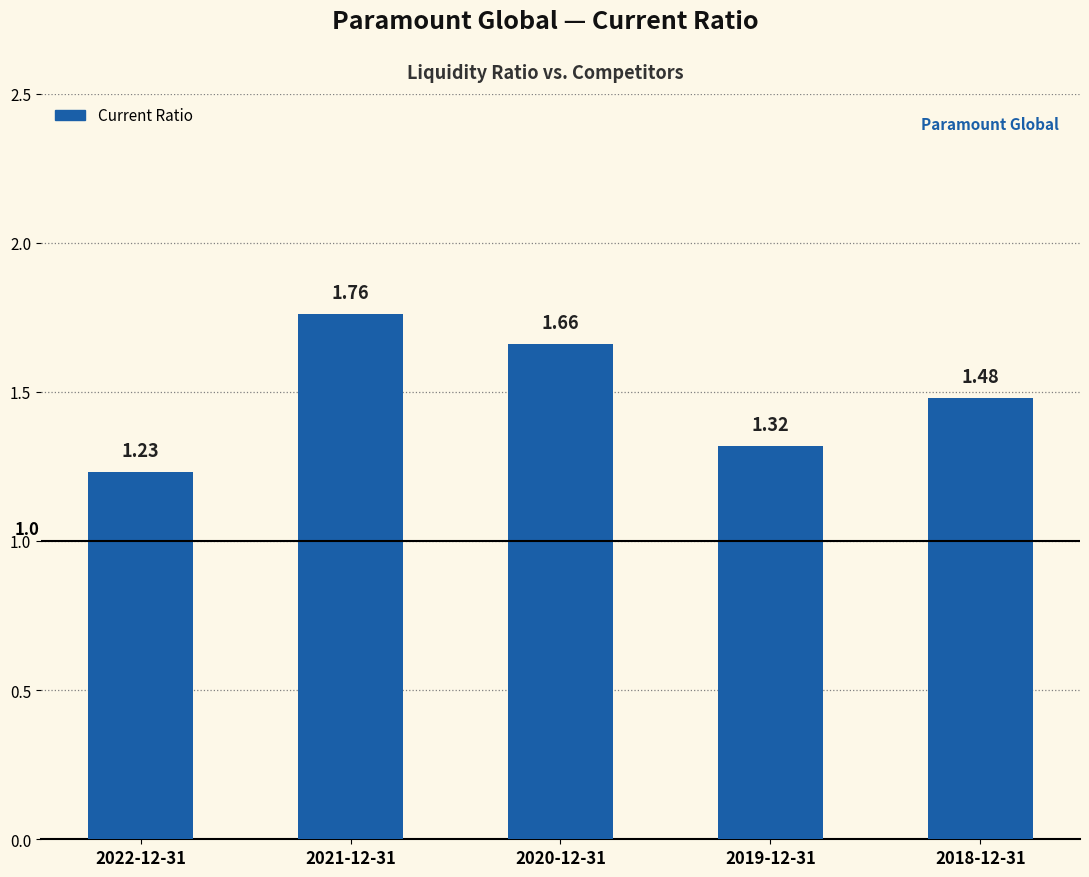

The value at 2020-12-31 is 2.4. True or false?

False